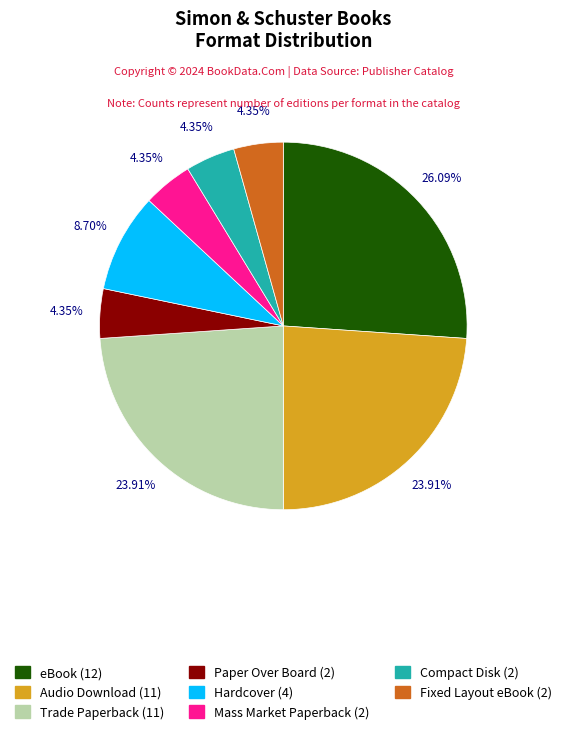

Which category has the biggest portion of the pie?

eBook